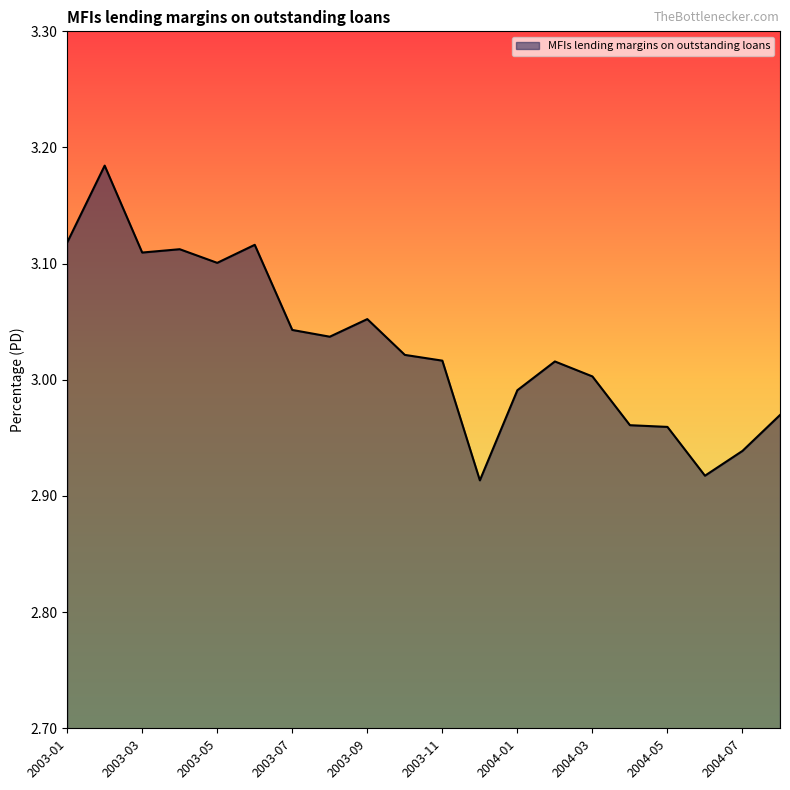

What is the label of the 4th point from the left?

2003-04